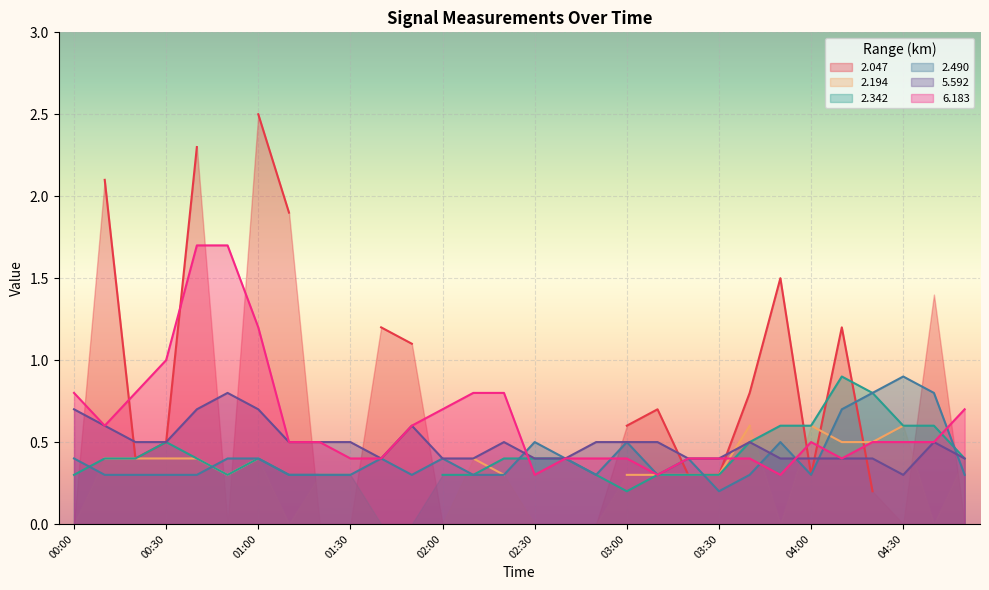

How many interior local valleys does the 2.490 series have?

5